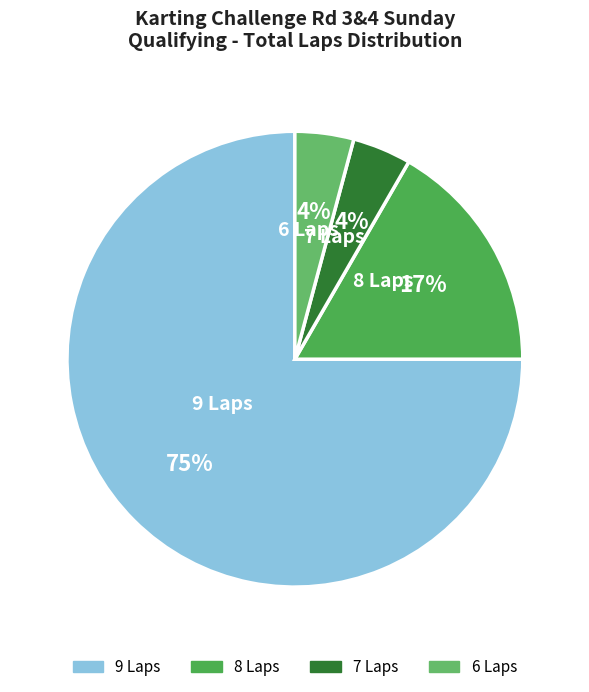

True or false: 9 Laps accounts for 75% of the total.

True